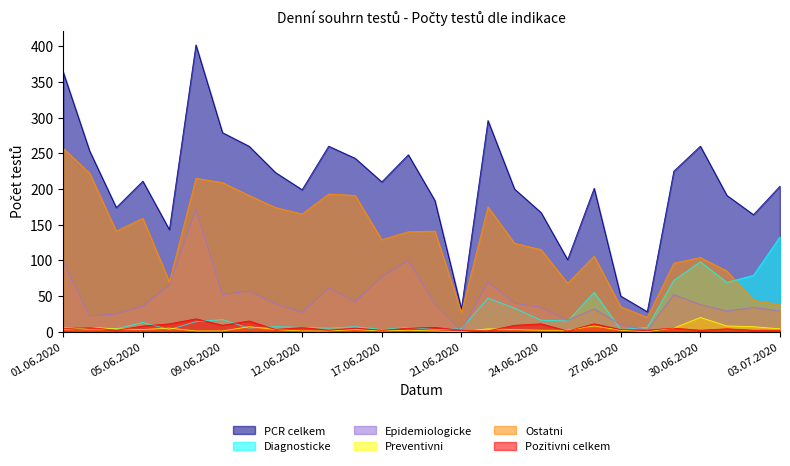

What is the label of the 6th point from the left?

08.06.2020